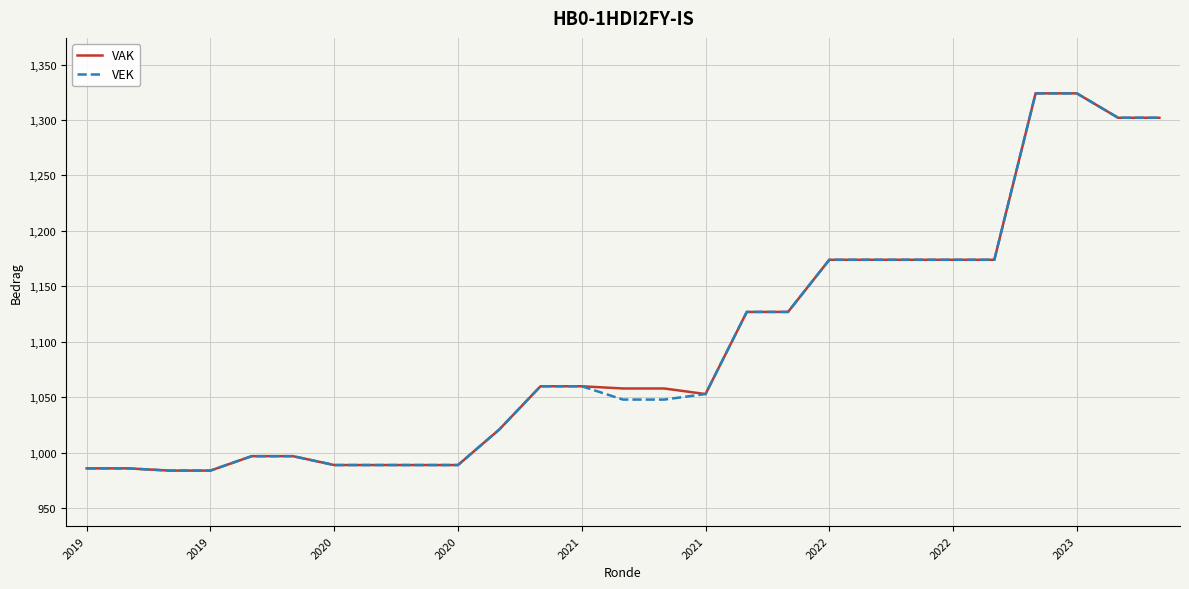

What is the minimum value shown in the chart?

984